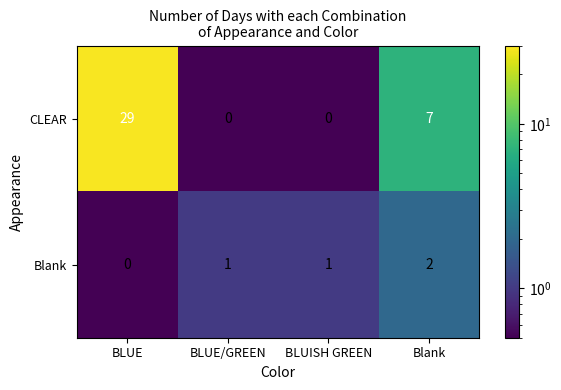

Reading left to right, list all the values displayed in this chart.

CLEAR: BLUE=29	BLUE/GREEN=0	BLUISH GREEN=0	Blank=7
Blank: BLUE=0	BLUE/GREEN=1	BLUISH GREEN=1	Blank=2